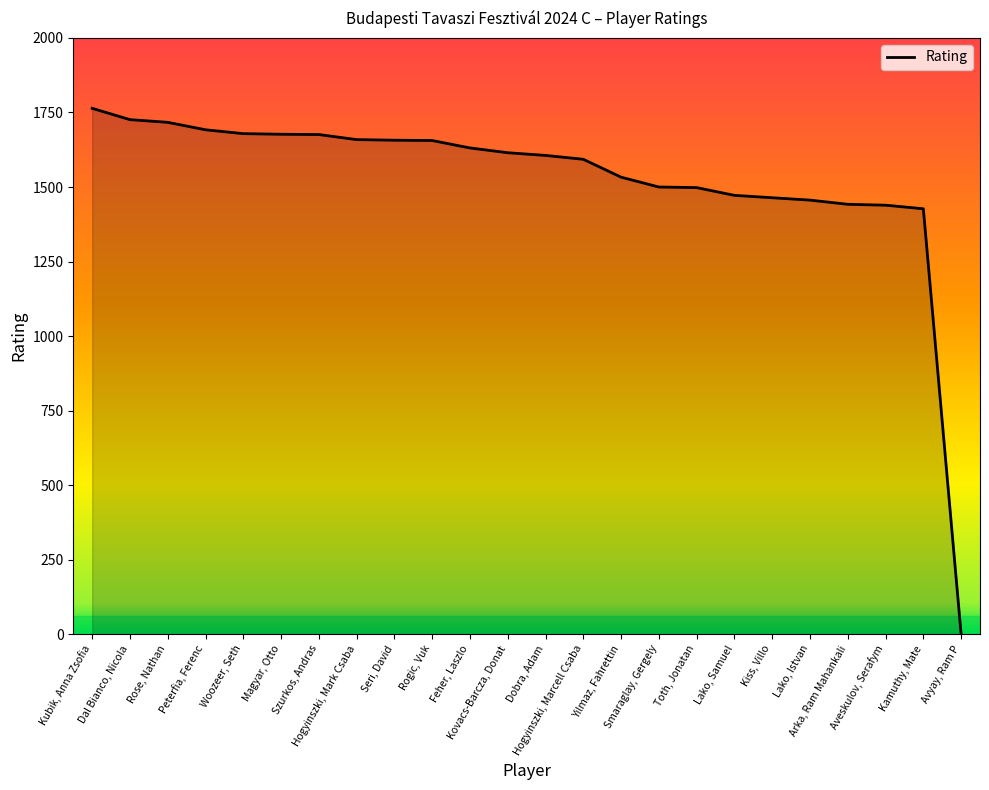

What is the maximum value shown in the chart?

1764